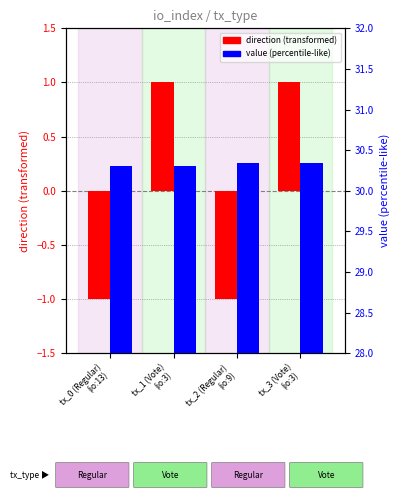

The value (percentile-like) series shows 30.3 at tx_2 (Regular)
(io:9). True or false?

True